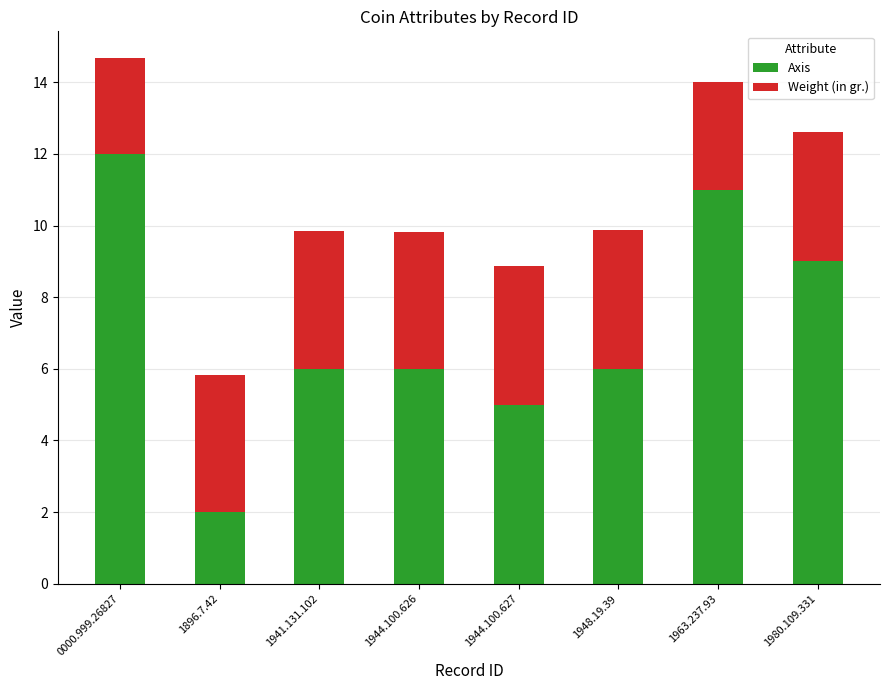

What is the sum of all Axis values?

57.0